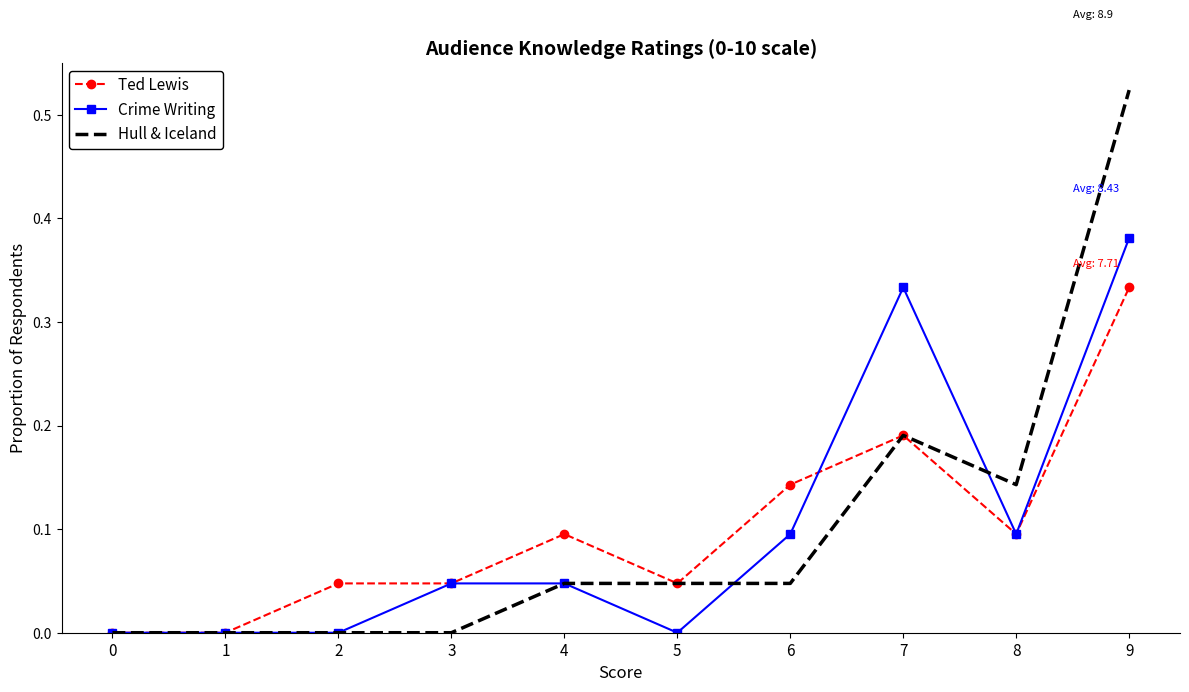

Is it true that Crime Writing equals 0.1 at 8?

True